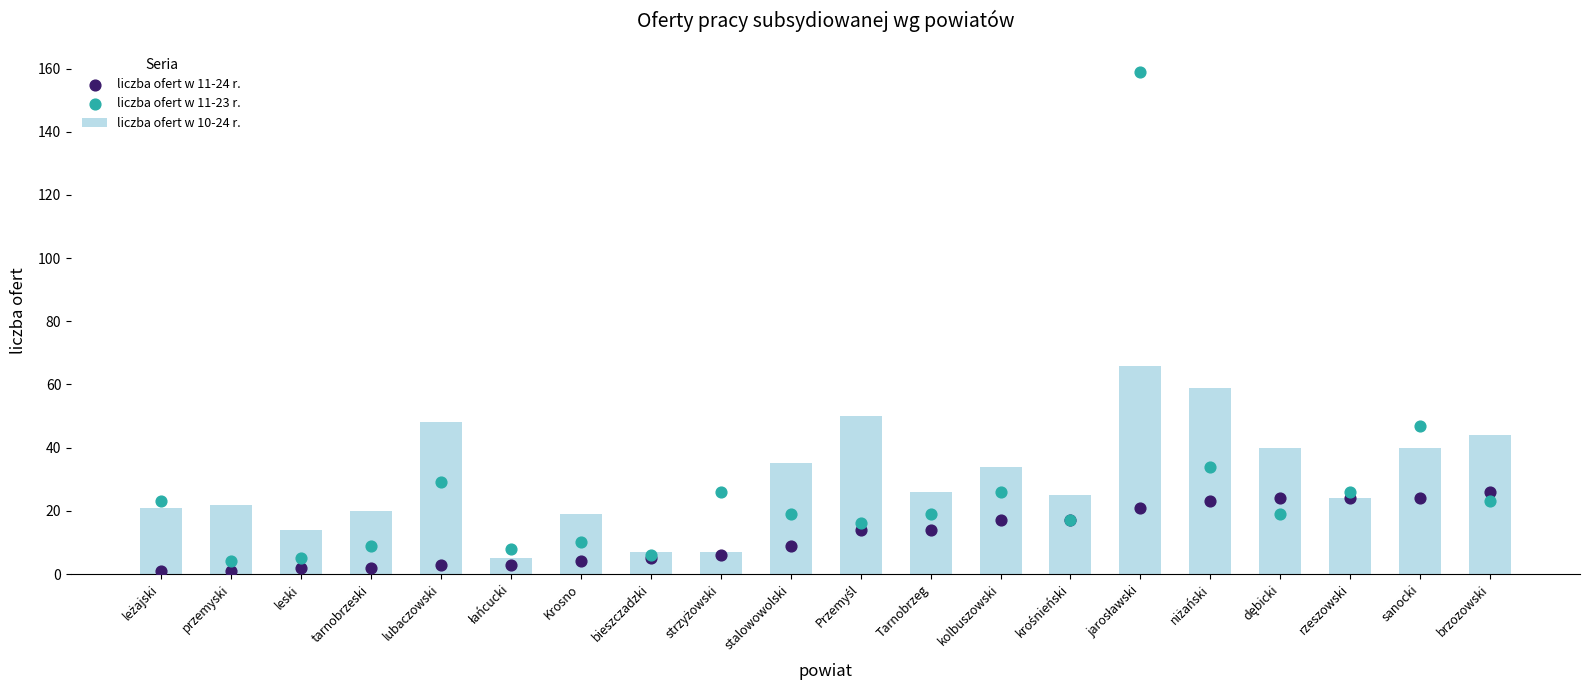

At which category is the sum across all series the highest?

jarosławski